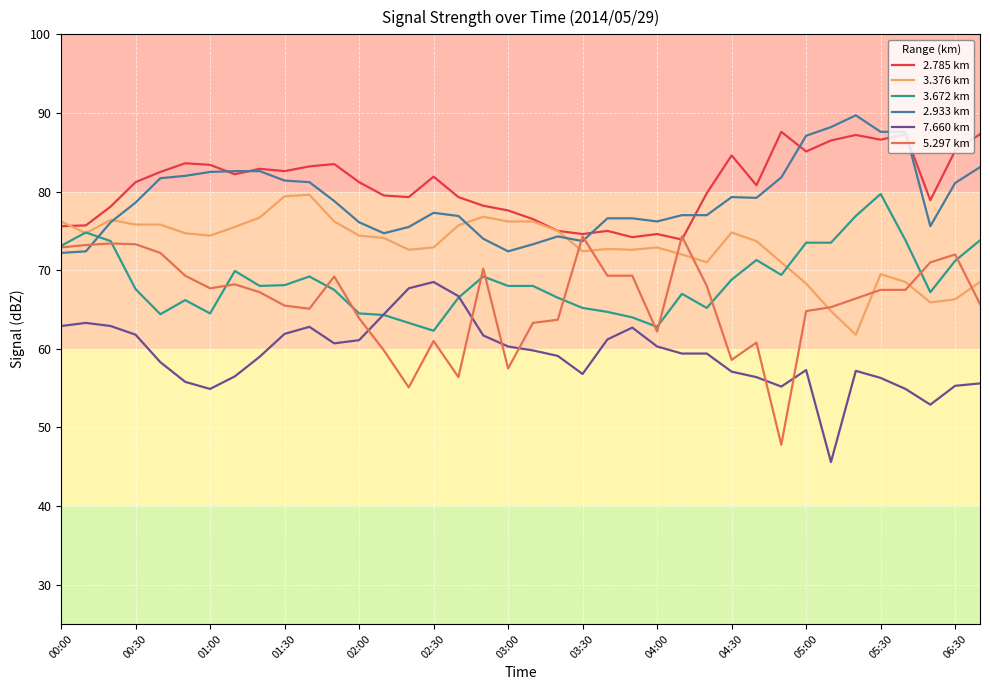

What is the maximum value for 3.376 km?

79.6